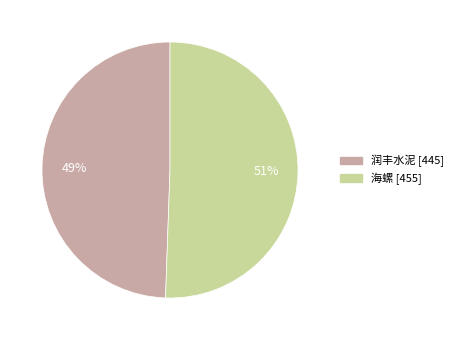

To the nearest percent, what percentage of the pie is 海螺?

51%